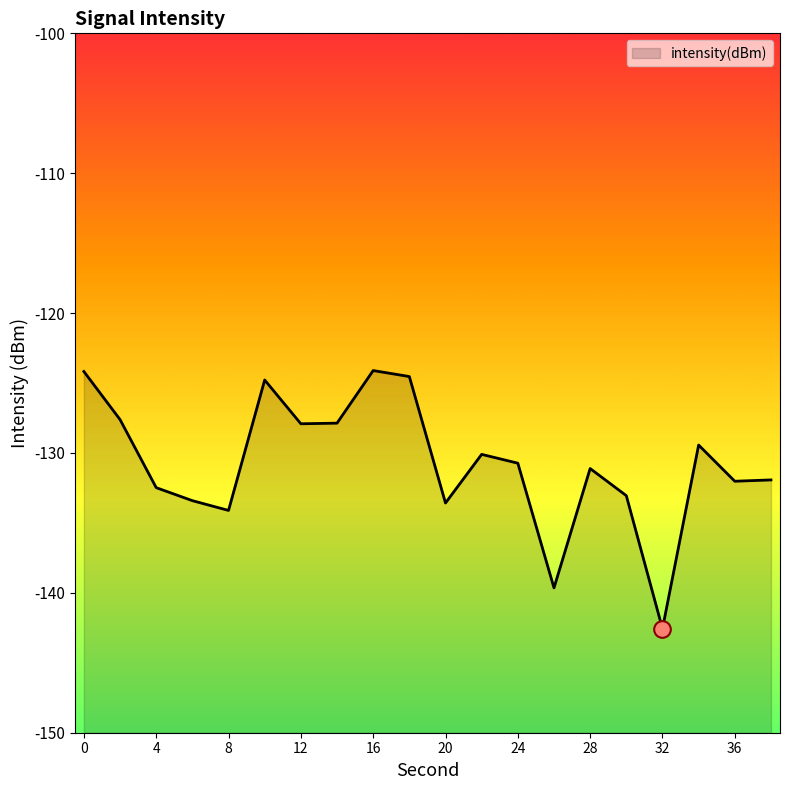

Reading left to right, extract all data points from this chart.

-124.2	-127.6	-132.5	-133.4	-134.1	-124.8	-127.9	-127.9	-124.1	-124.5	-133.6	-130.1	-130.7	-139.6	-131.1	-133.1	-142.6	-129.4	-132.0	-131.9